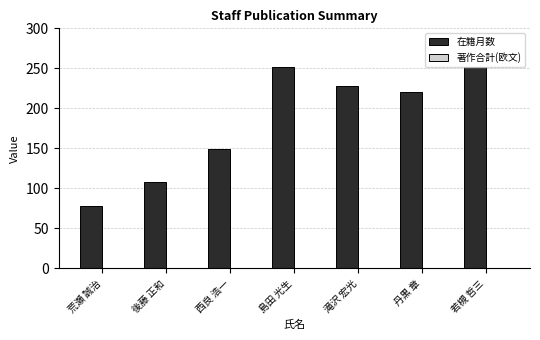

Which series has the largest total across all categories?

在籍月数